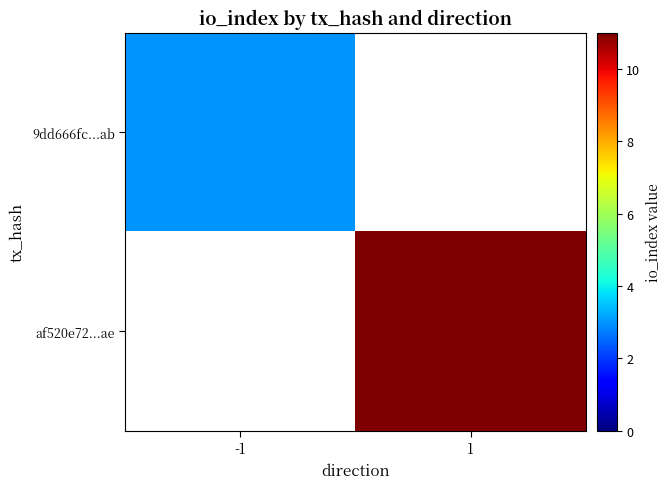

The value of 9dd666fc...ab at -1 is 3.0. True or false?

True